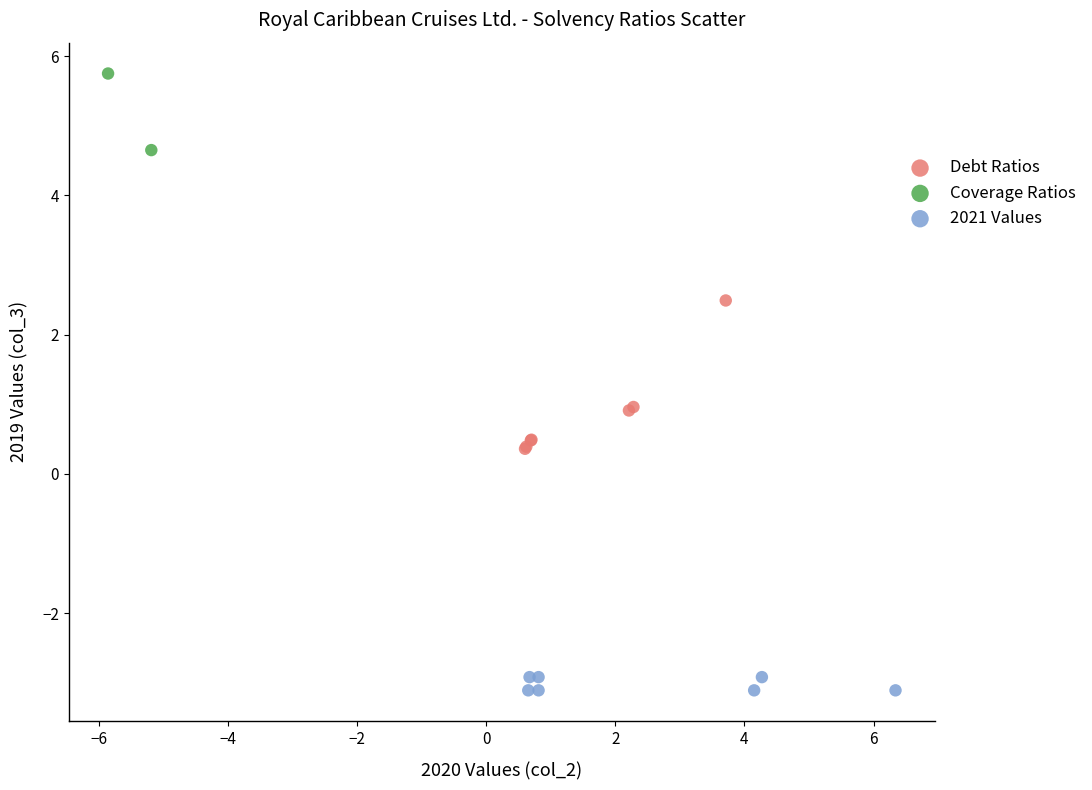

What are all the series names shown in the legend?

Debt Ratios, Coverage Ratios, 2021 Values